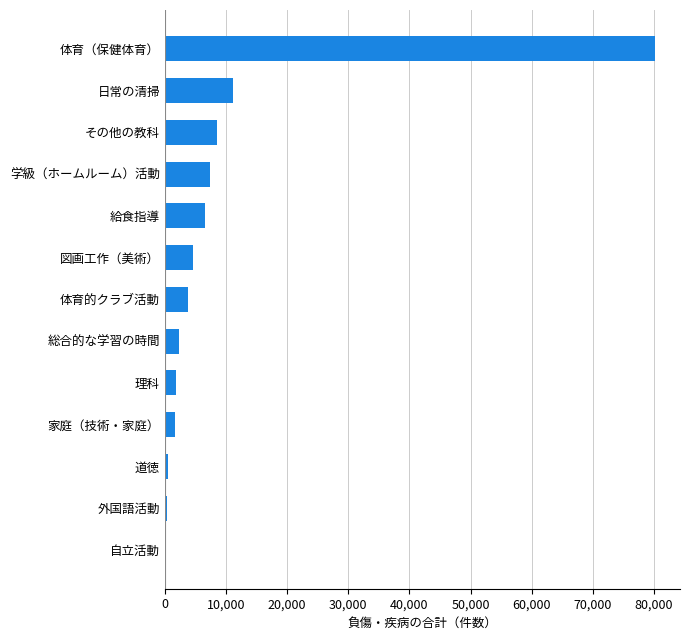

What is the approximate value at その他の教科?

8493